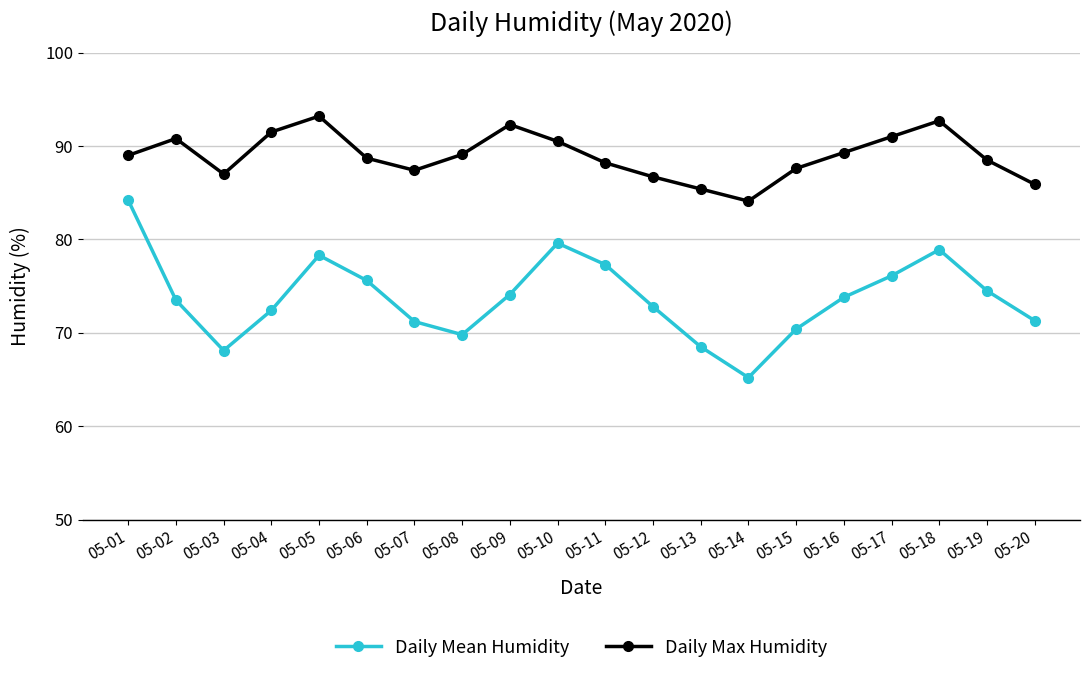

Rank the series by their maximum value, from lowest to highest.

Daily Mean Humidity, Daily Max Humidity